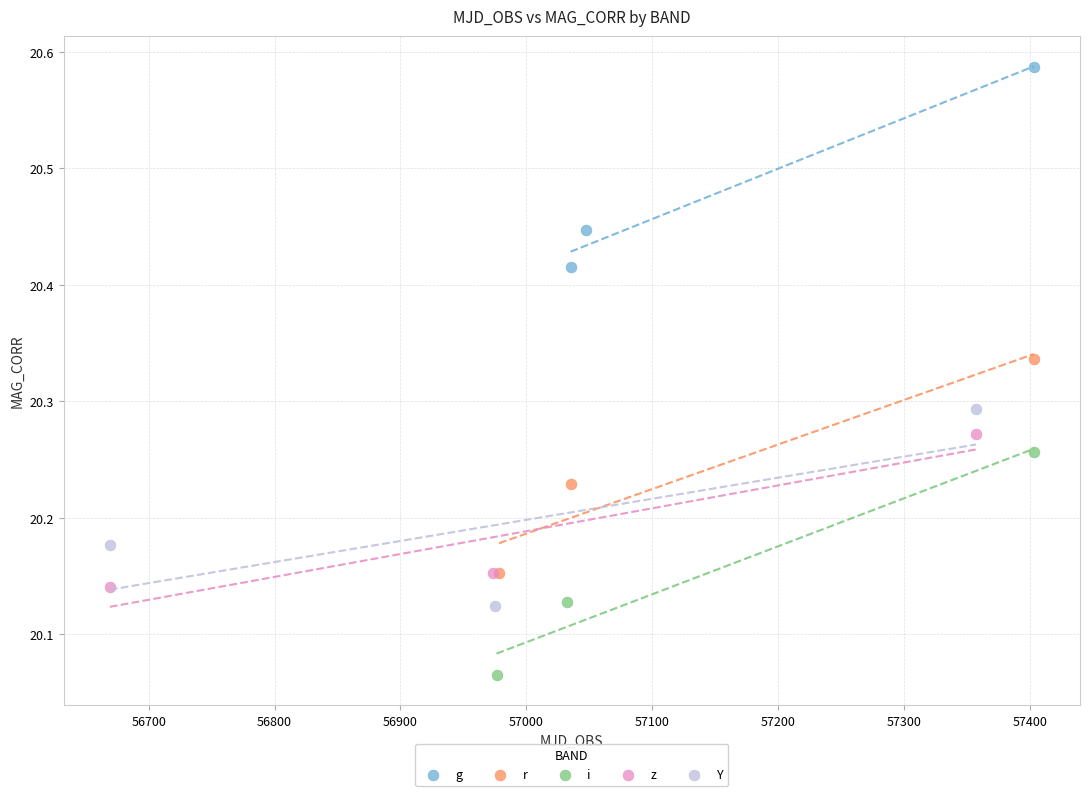

Which series reaches the minimum Y coordinate?

i